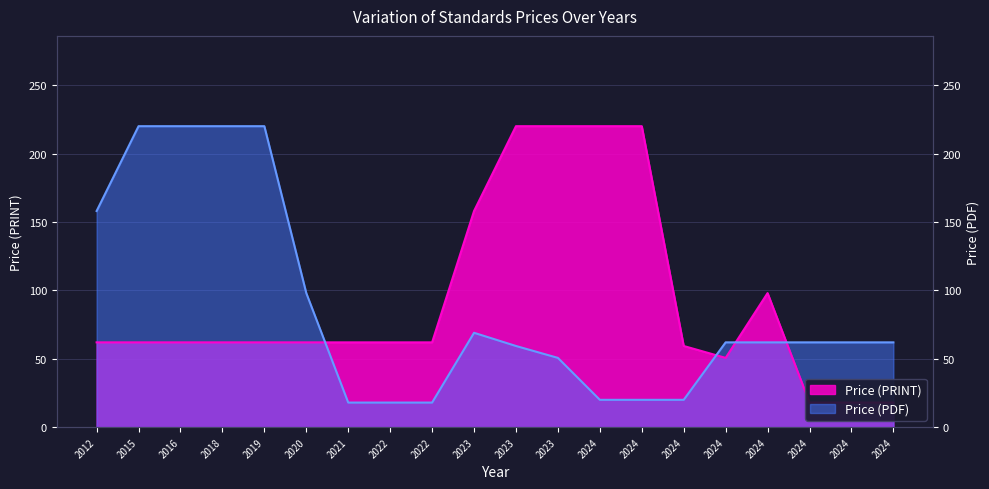

Is the value of Price (PDF) at 2012 greater than the value of Price (PRINT) at 2019?

Yes